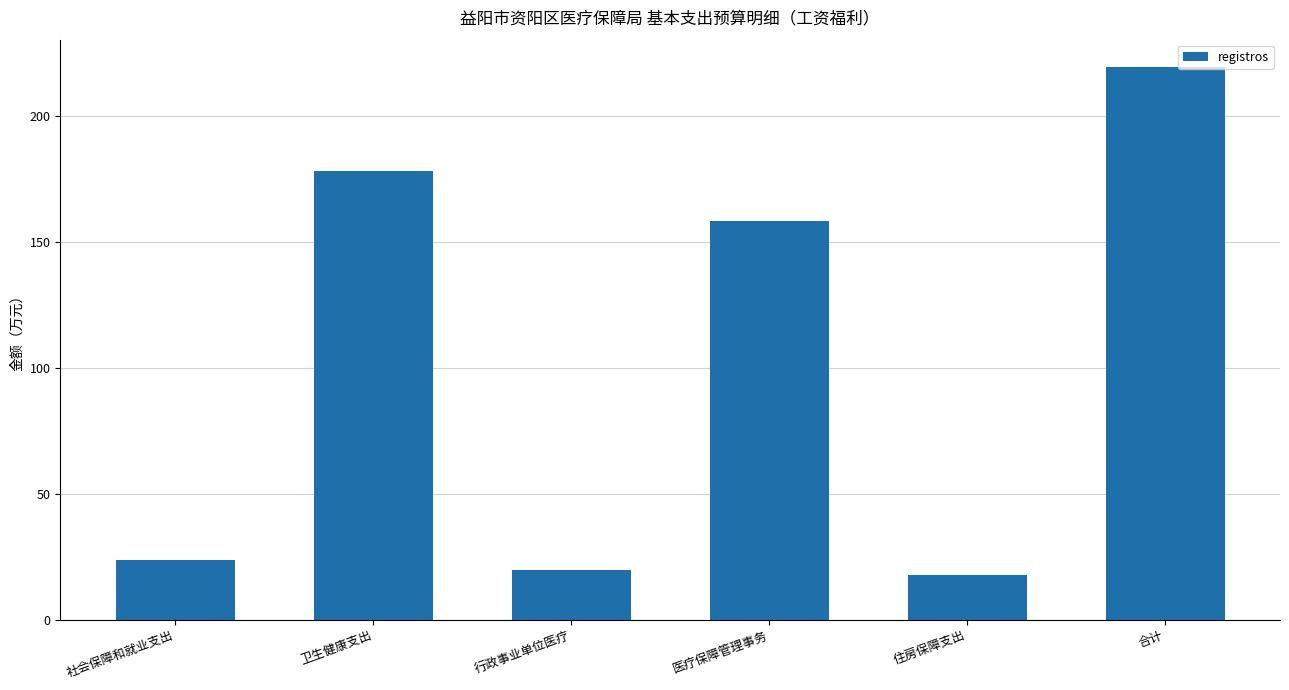

Between 医疗保障管理事务 and 住房保障支出, which is larger?

医疗保障管理事务